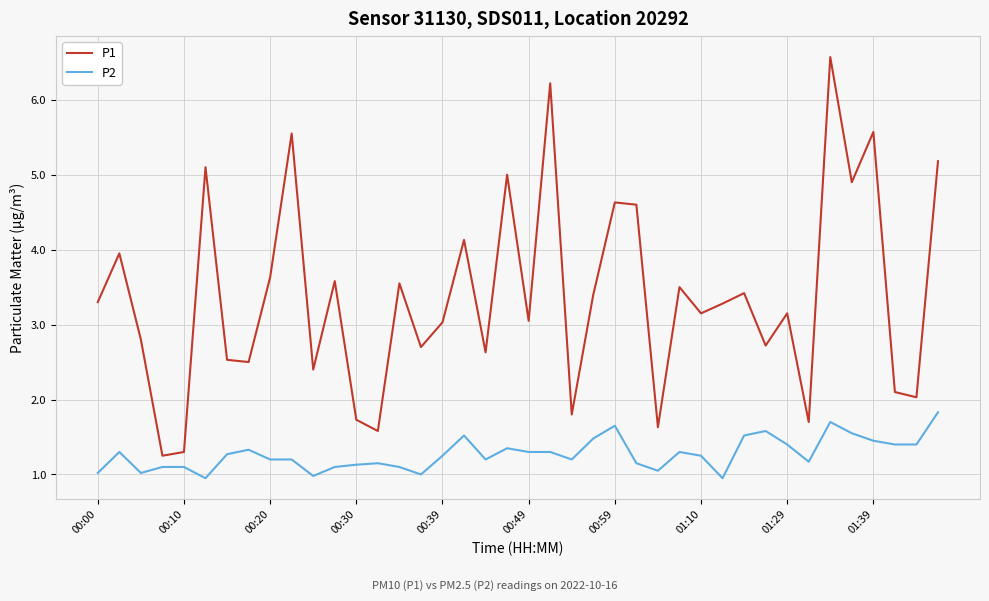

Rank the series by their average value, from lowest to highest.

P2, P1